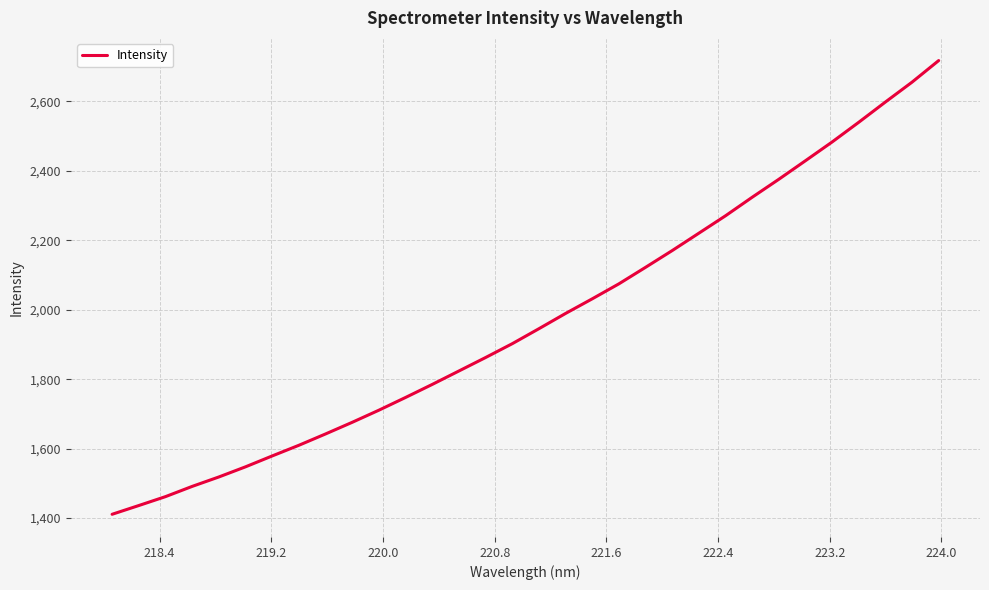

What is the maximum value shown in the chart?

2717.7